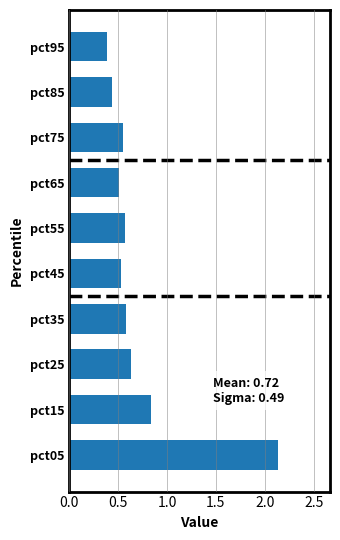

What is the difference between the maximum and minimum values?

1.7